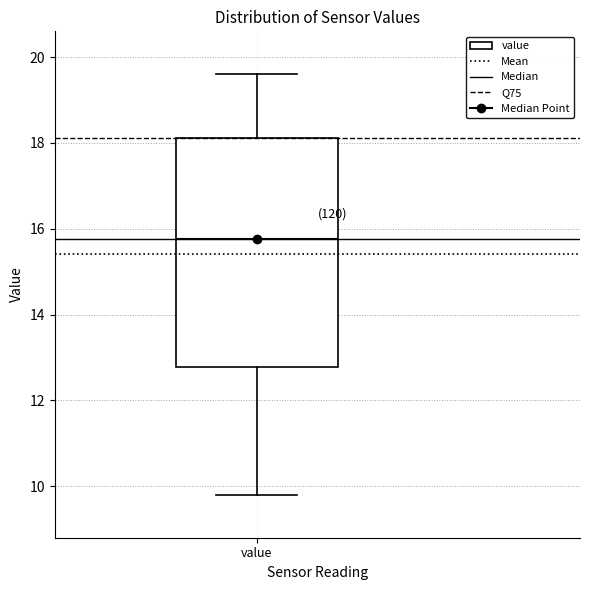

Read this box plot against the y-axis: the position of the median line, the range covered by the box, and the ends of both whiskers. The values are not printed on the chart, so give them approximately, as read against the axis.

median 15.8, box 12.8 to 18.2, whiskers 9.8 to 19.6